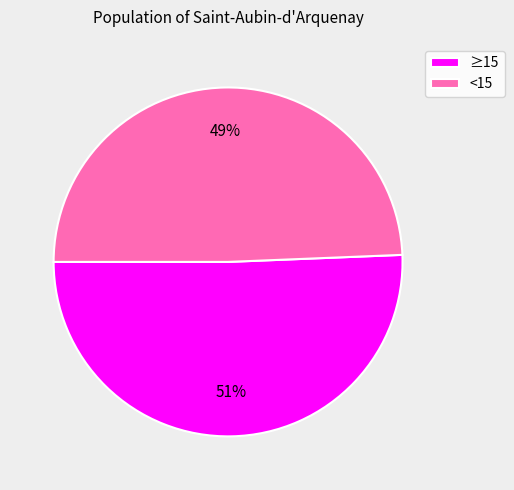

Combined, do ≥15 and <15 account for over 50%?

Yes